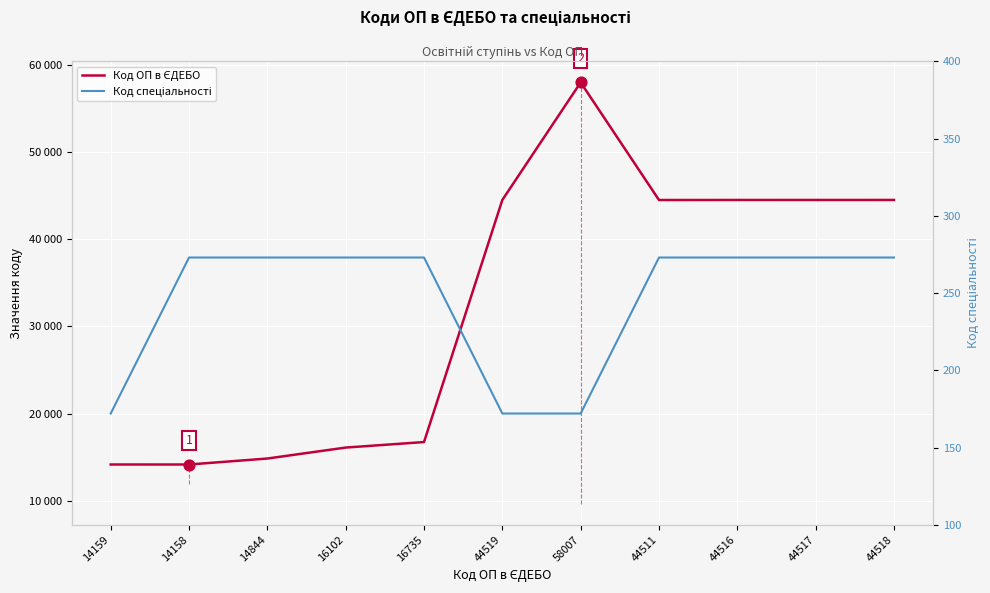

At how many categories does at least one series exceed 47234?

1